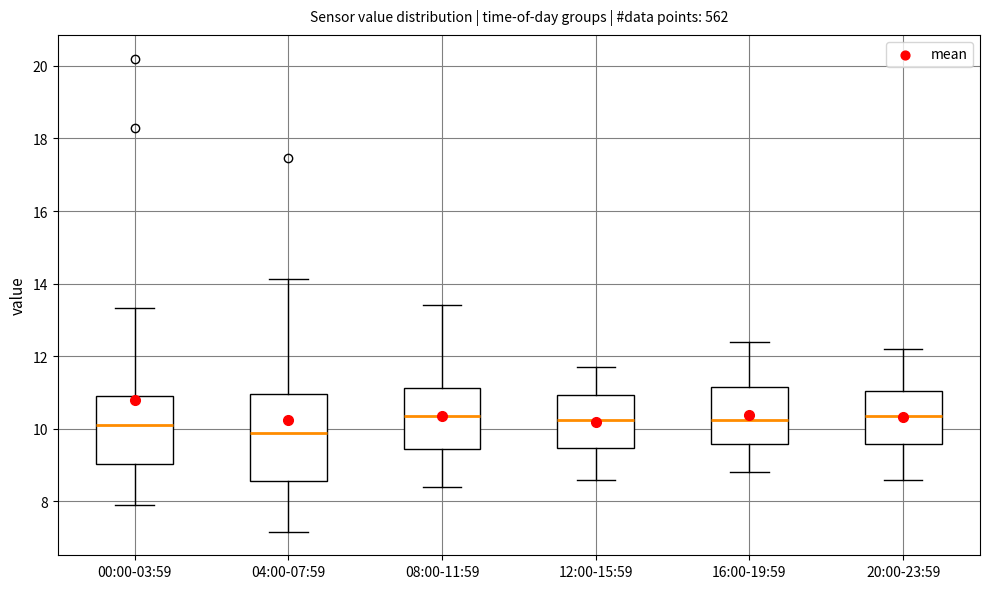

Where does the median line of the box for 00:00-03:59 sit on the y-axis? The values are not printed on the chart, so give them approximately, as read against the axis.

10.2